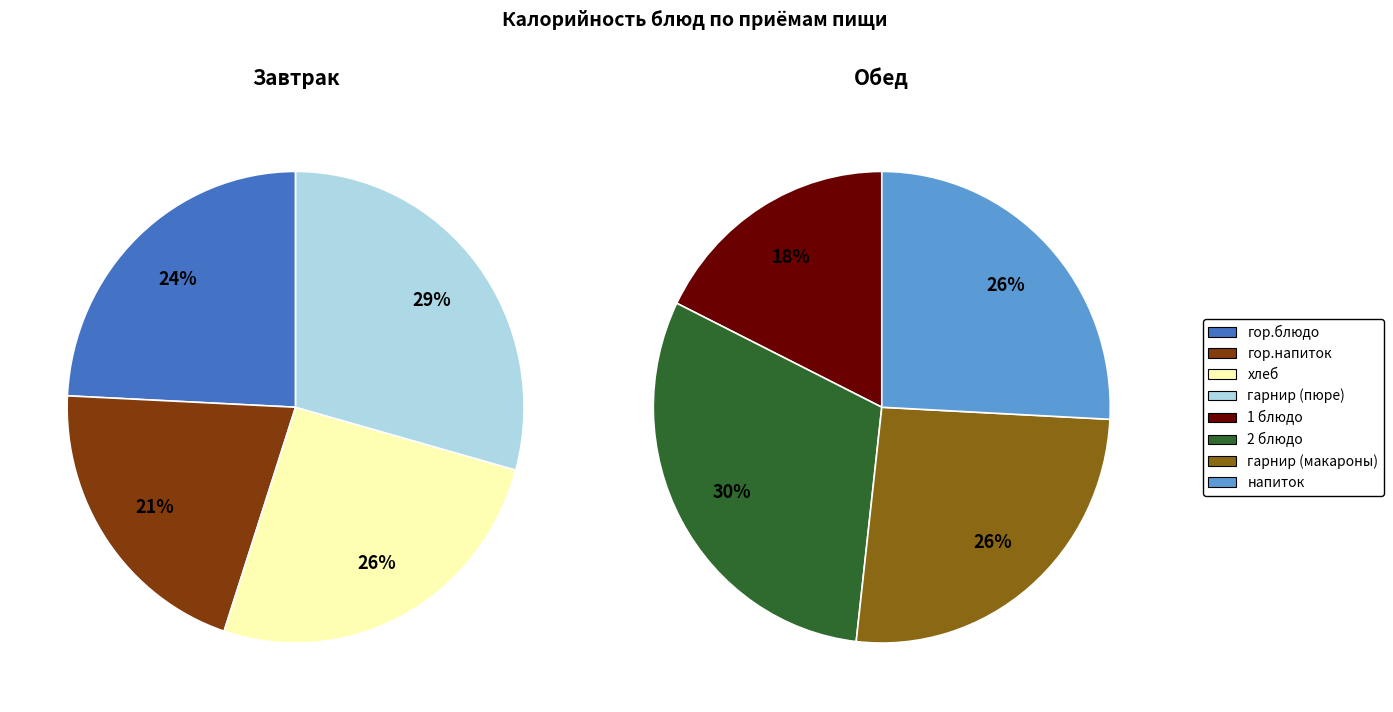

What is the largest slice in the pie chart?

2 блюдо